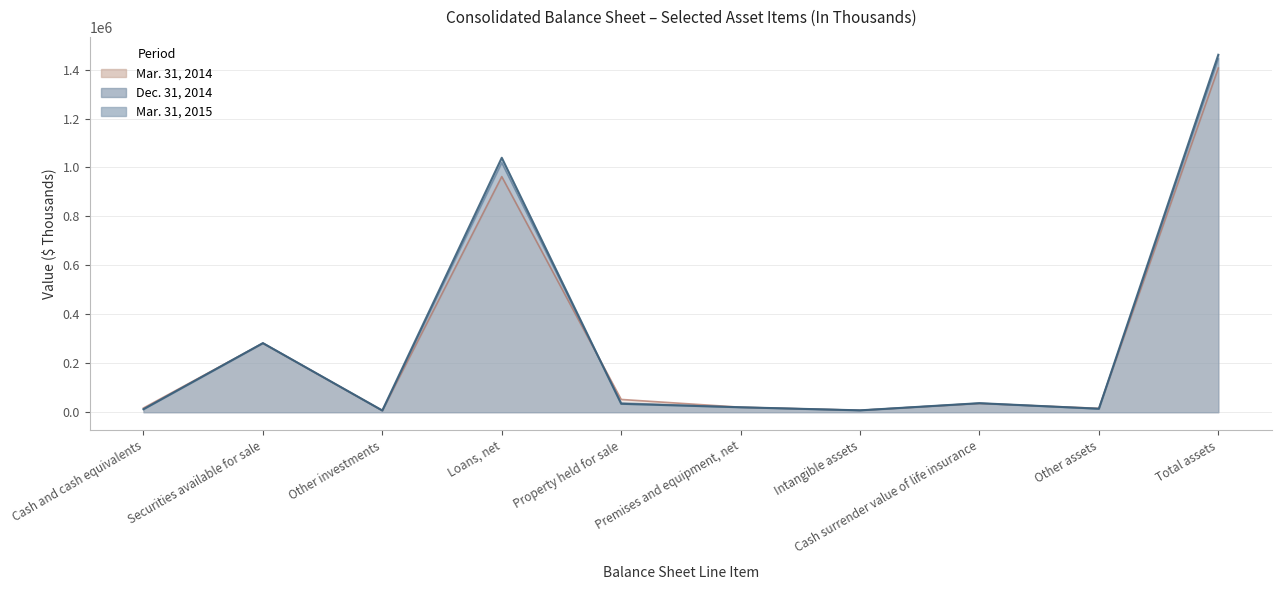

Reading left to right, what are all the values shown in this chart?

Dec. 31, 2014: Cash and cash equivalents=12510	Securities available for sale=282834	Other investments=6183	Loans, net=1019842	Property held for sale=37529	Premises and equipment, net=20060	Intangible assets=7698	Cash surrender value of life insurance=36700	Other assets=13847	Total assets=1443568
Mar. 31, 2014: Cash and cash equivalents=17251	Securities available for sale=281865	Other investments=6610	Loans, net=962714	Property held for sale=52241	Premises and equipment, net=20457	Intangible assets=7861	Cash surrender value of life insurance=35881	Other assets=15827	Total assets=1406117
Mar. 31, 2015: Cash and cash equivalents=12287	Securities available for sale=282135	Other investments=7247	Loans, net=1039669	Property held for sale=34368	Premises and equipment, net=20208	Intangible assets=7648	Cash surrender value of life insurance=36961	Other assets=14320	Total assets=1460492